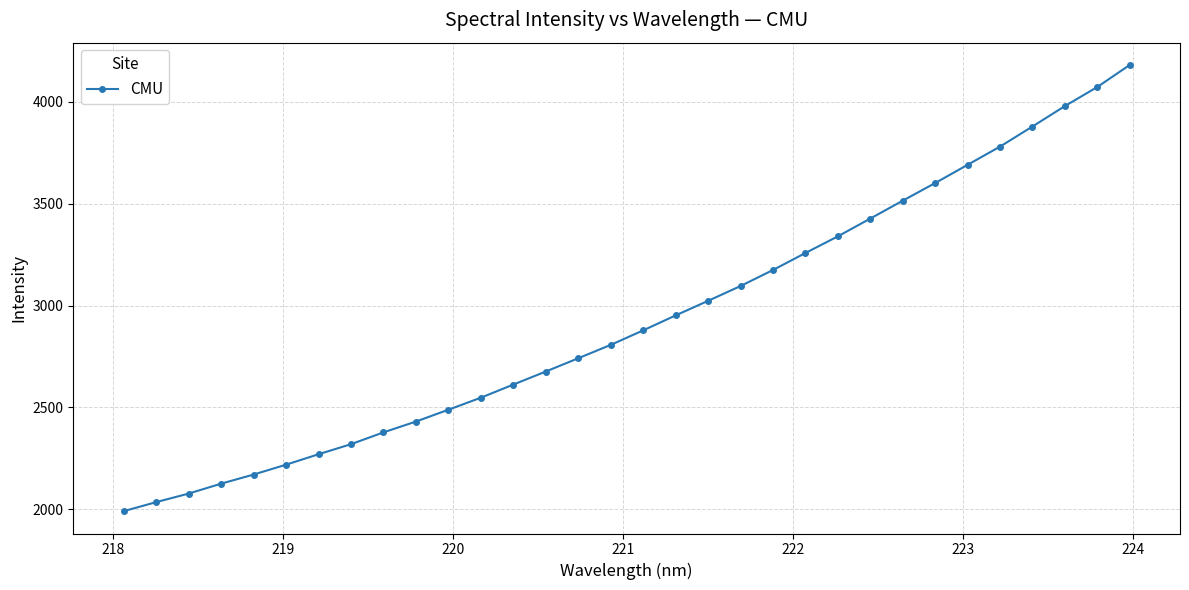

What is the average value?

2929.2